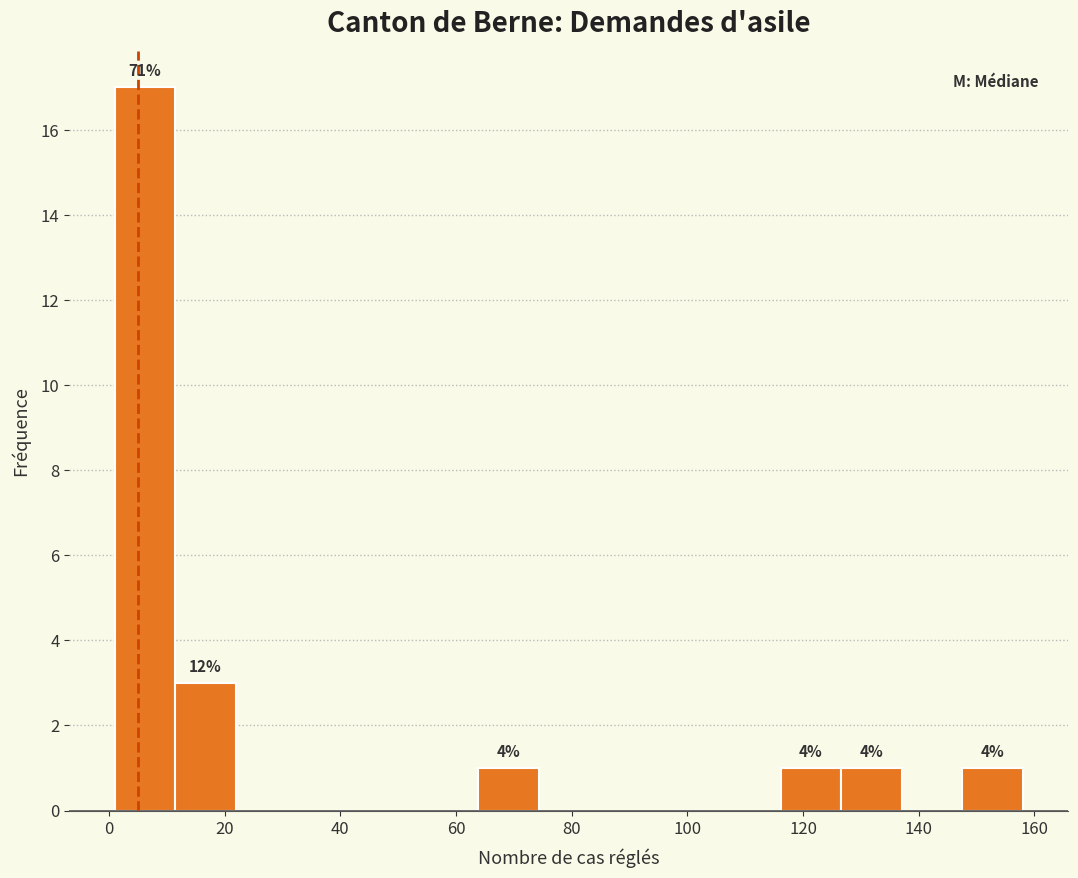

Which range on the x-axis has the tallest bar?

2 to 12